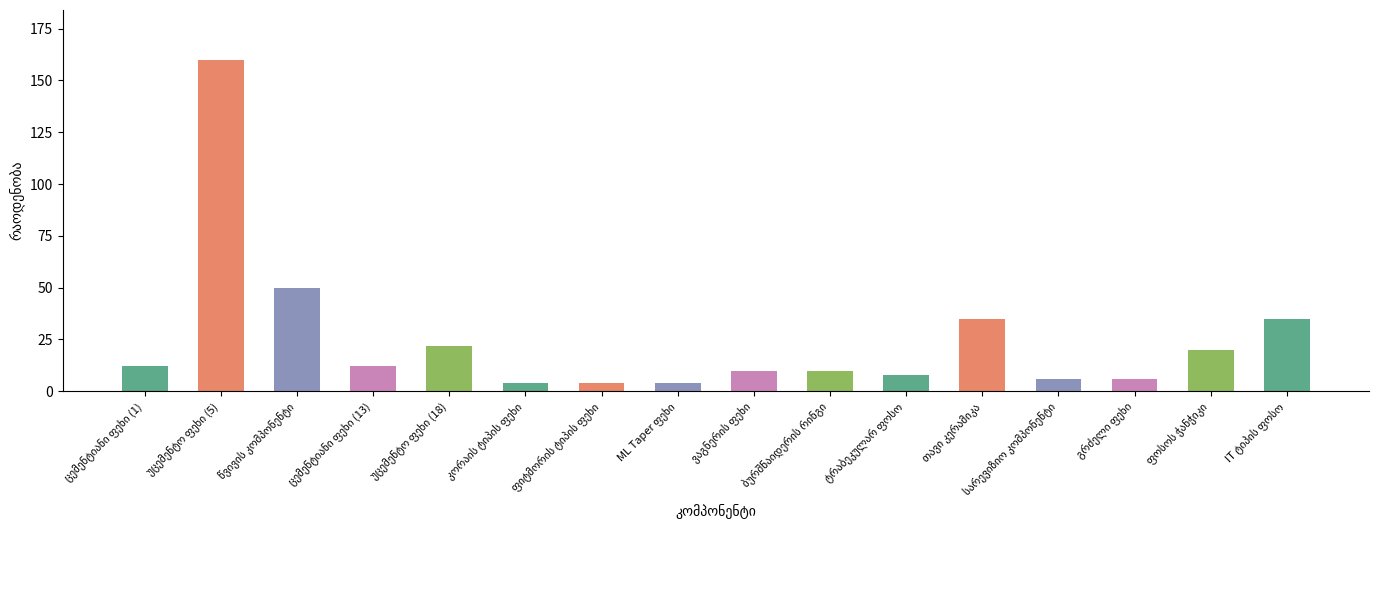

What is the maximum value shown in the chart?

160